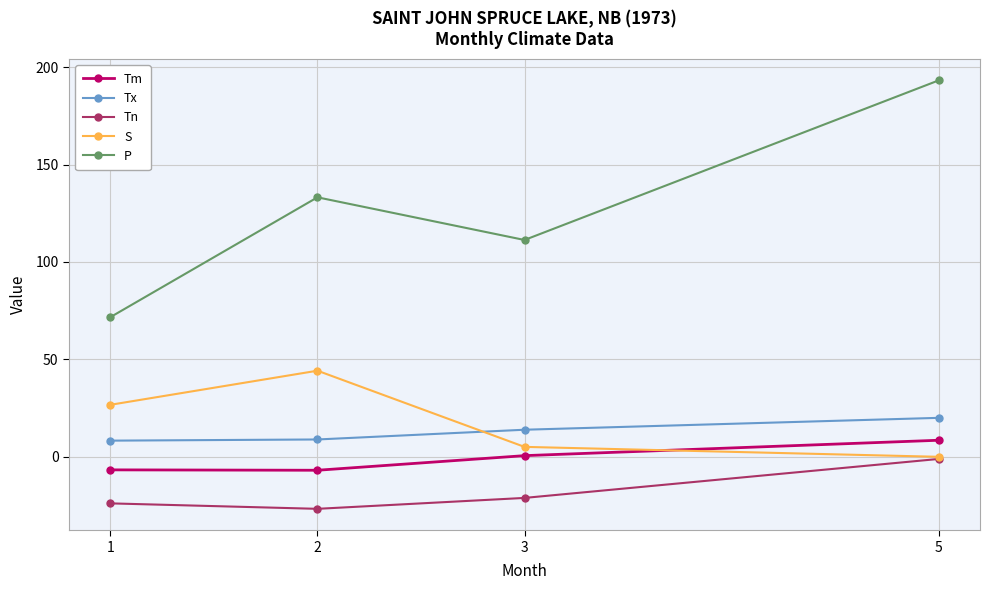

Between 1 and 3, which series saw the biggest shift?

P